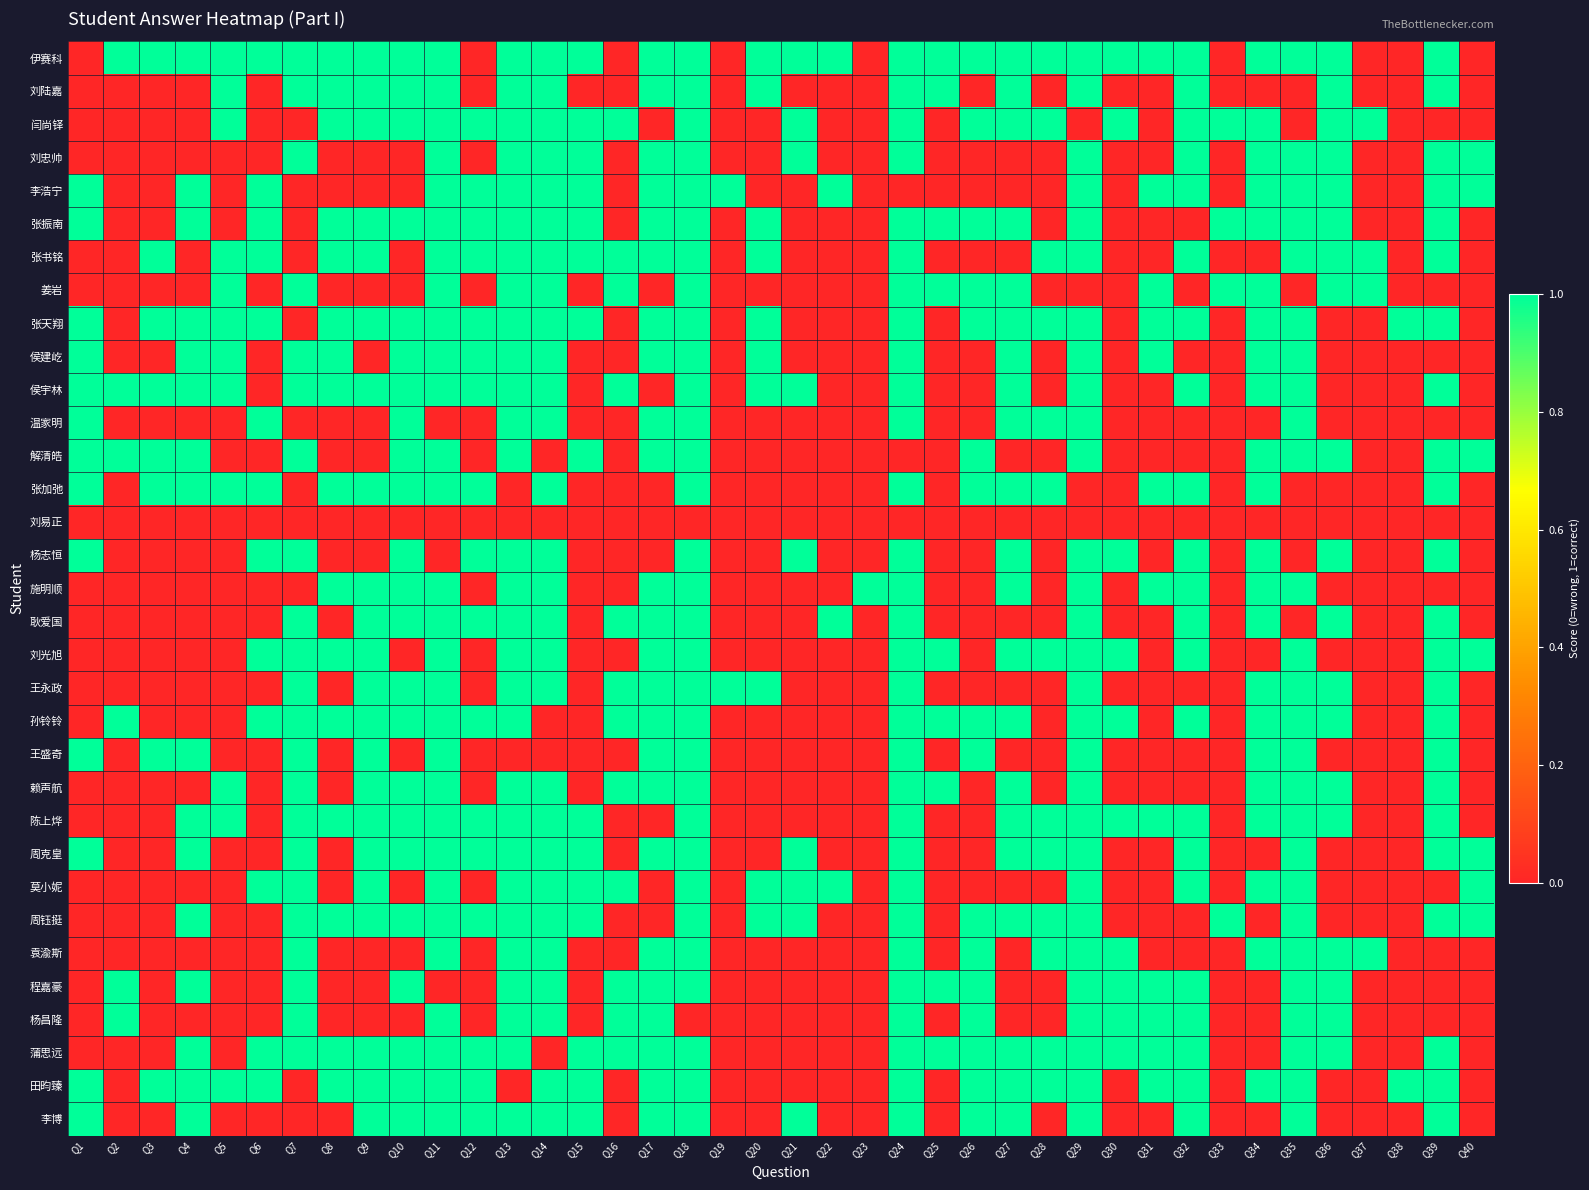

Which series has the largest range (max minus min)?

伊赛科